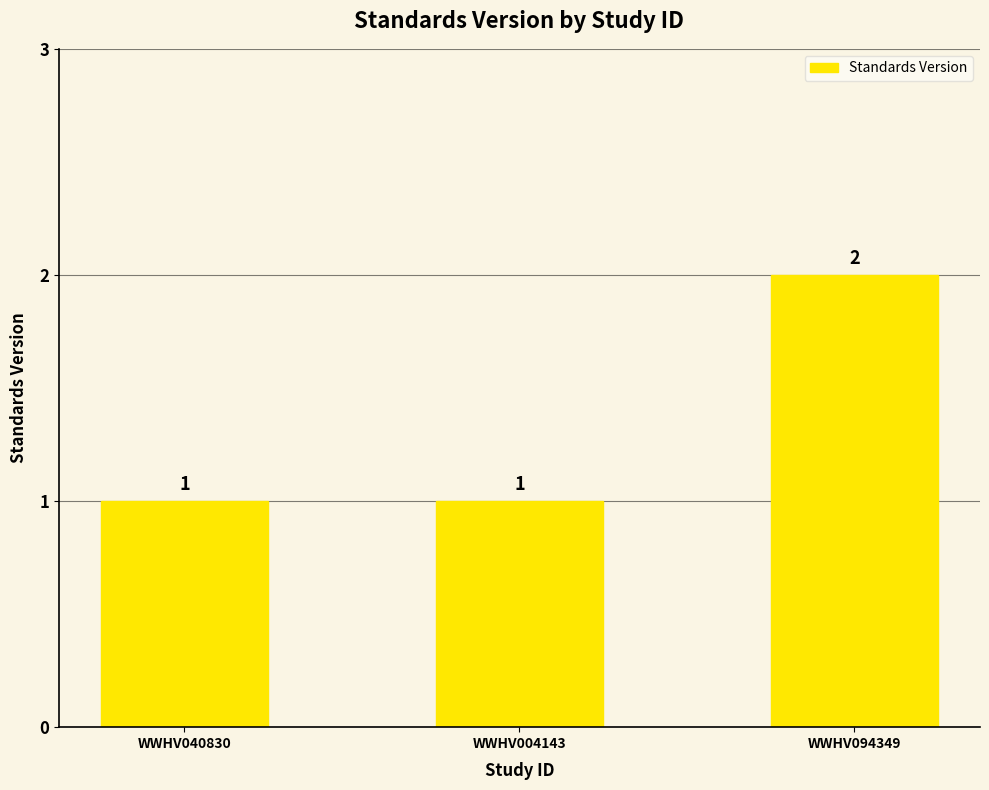

Which category has the highest value across all series?

WWHV094349